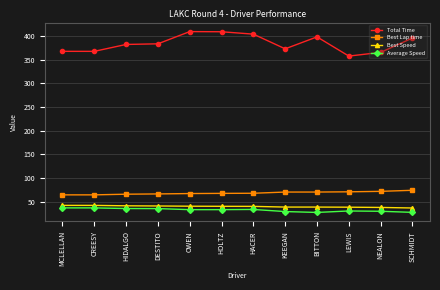

True or false: Total Time and Best Lap time intersect in this chart.

False